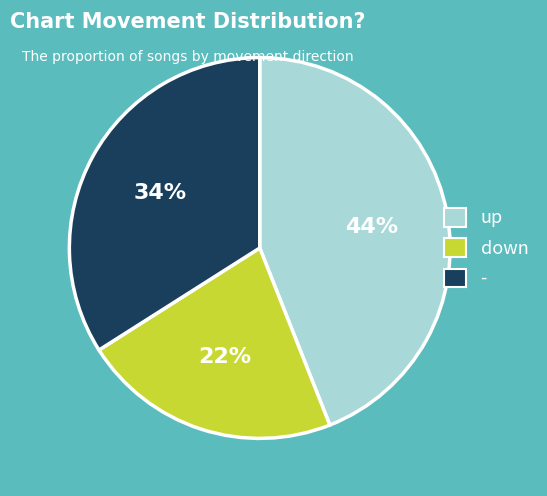

To the nearest percent, what percentage of the pie is -?

34%